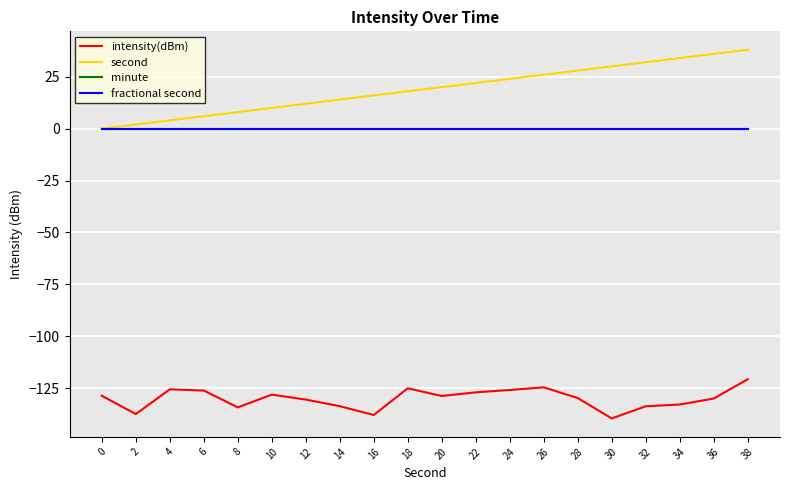

Does the chart have visible grid lines?

Yes